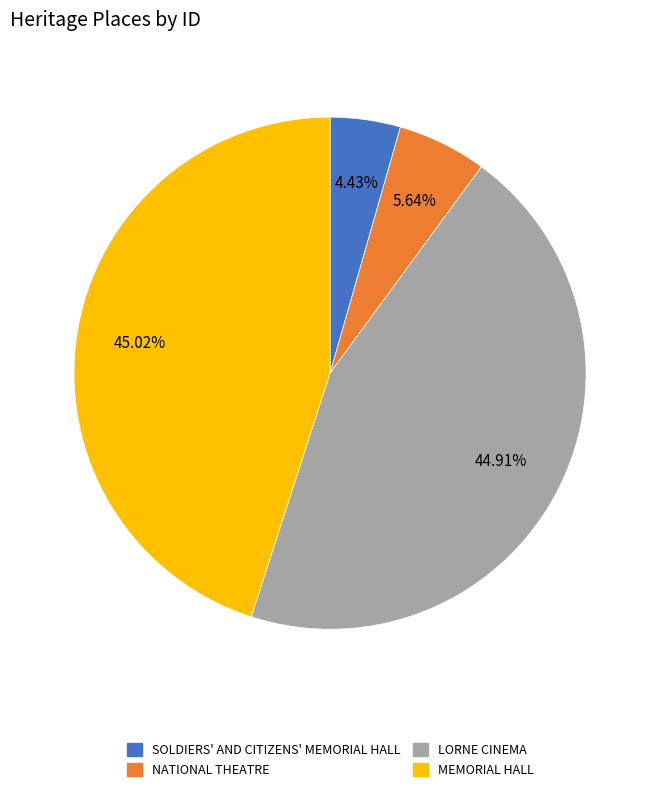

To the nearest percent, what is the difference between the largest and smallest slice percentages?

41%